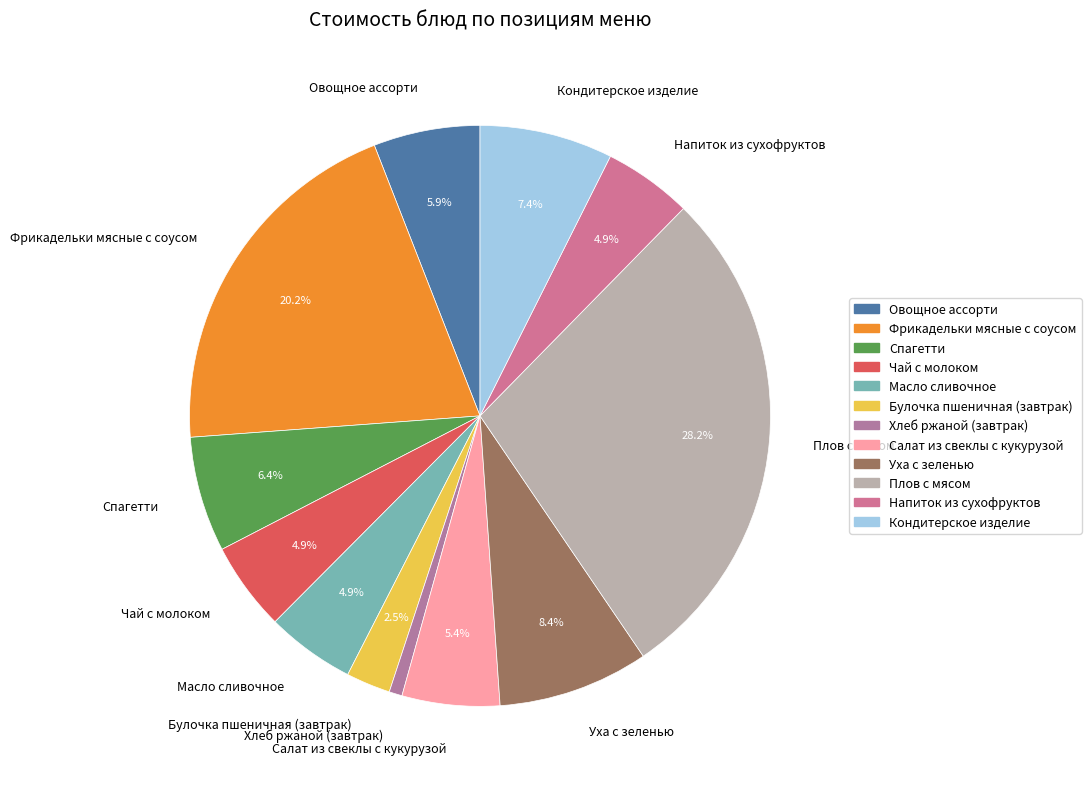

Which category has the smallest portion of the pie?

Хлеб ржаной (завтрак)